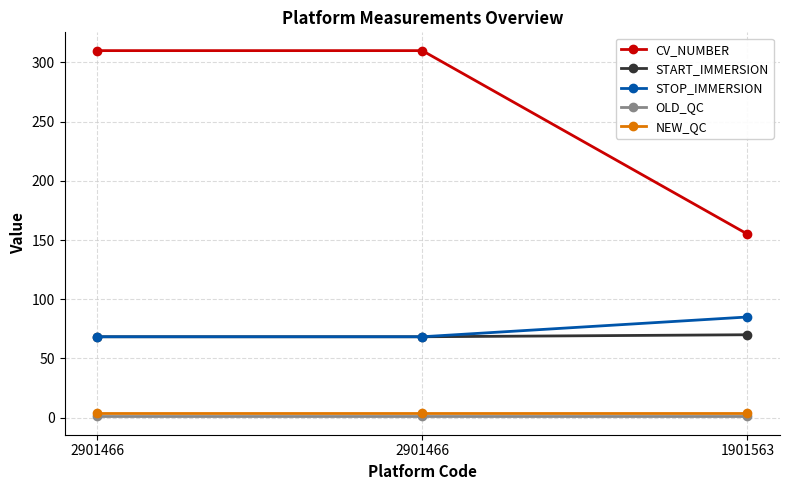

Which series has the largest range (max minus min)?

CV_NUMBER